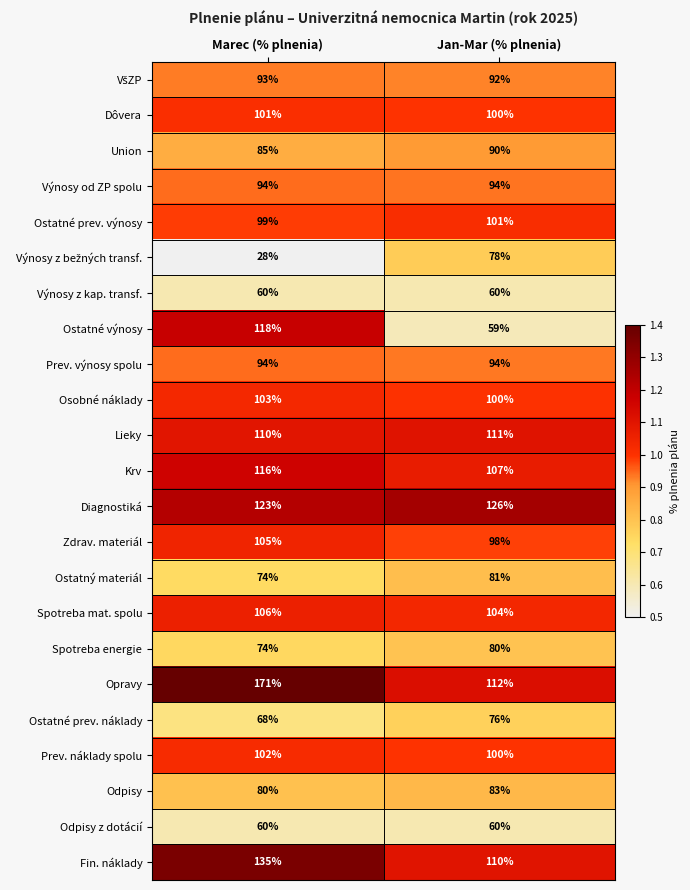

List the labels in order of Ostatný materiál value, smallest first.

Marec (% plnenia), Jan-Mar (% plnenia)